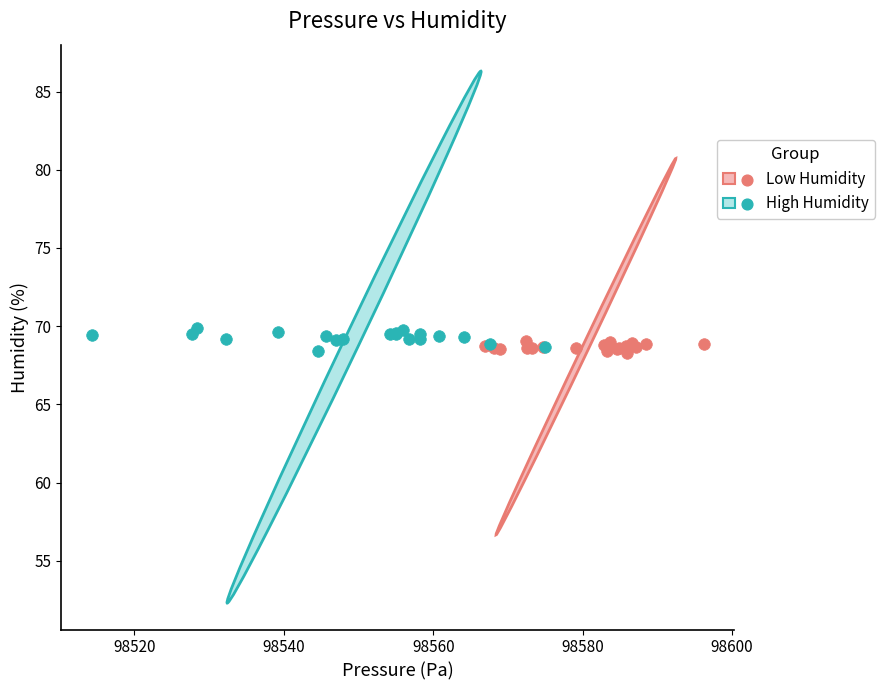

Which series has the widest spread of Y values?

High Humidity